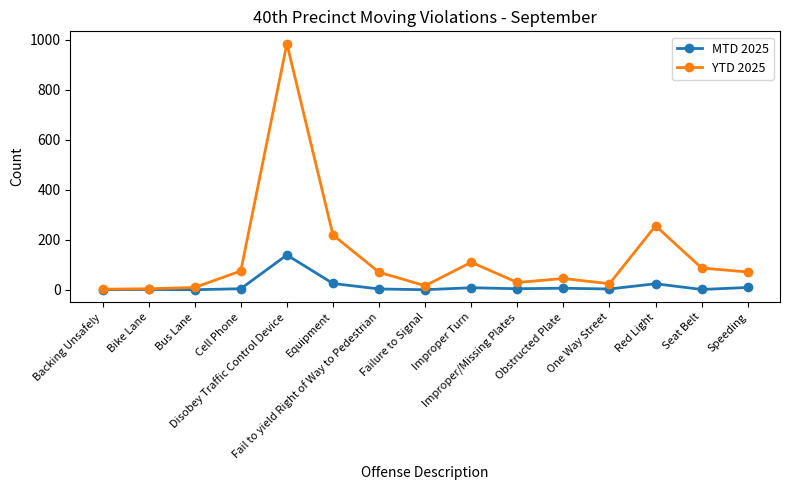

True or false: YTD 2025 has more than 2 points higher than both neighbors.

True